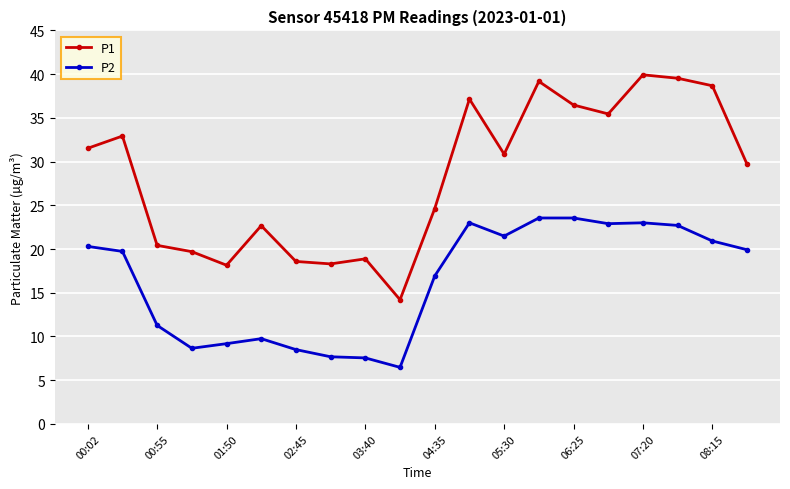

What is the lowest value of the P1 series?

14.2